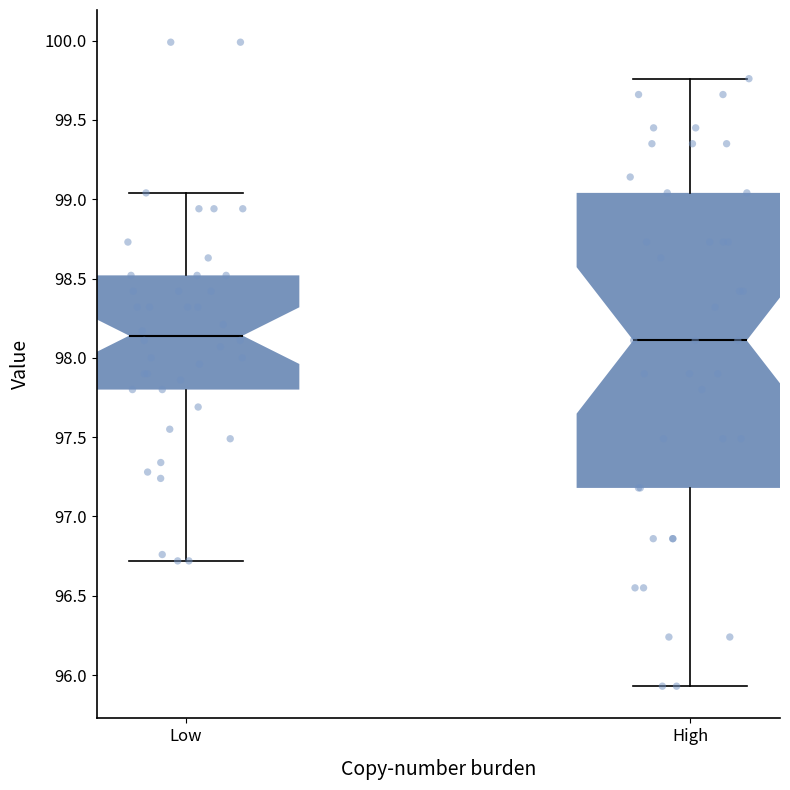

Comparing the boxes themselves (not the whiskers), which one is the tallest?

High